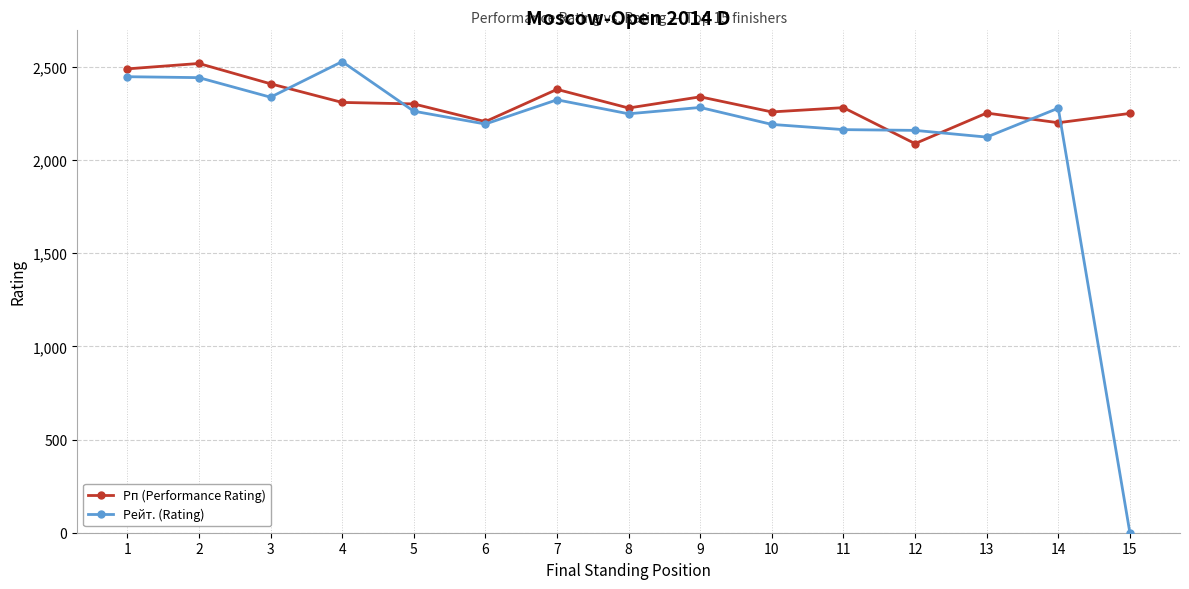

Where does the Рп (Performance Rating) series first go above 2281?

1